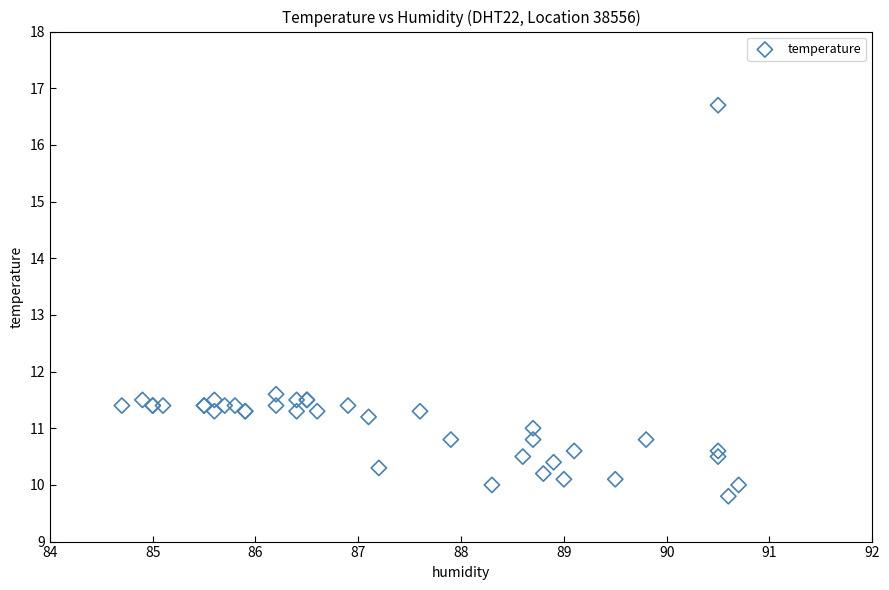

What Y value in the scatter plot is closest to 13?

11.6